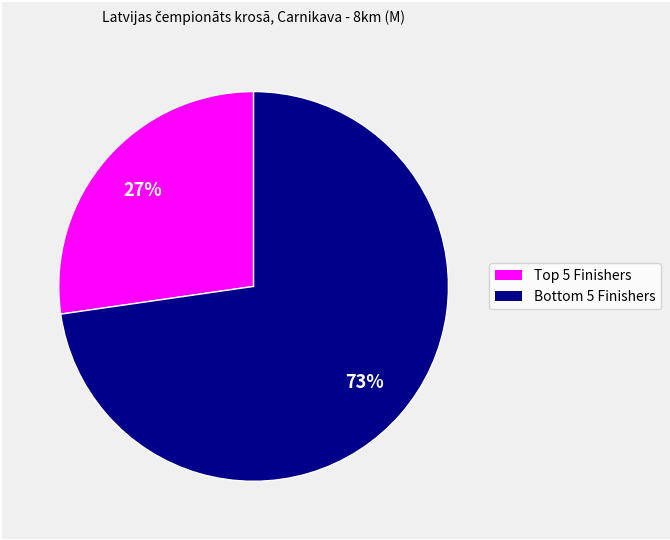

Is there any slice that represents more than half of the pie?

Yes